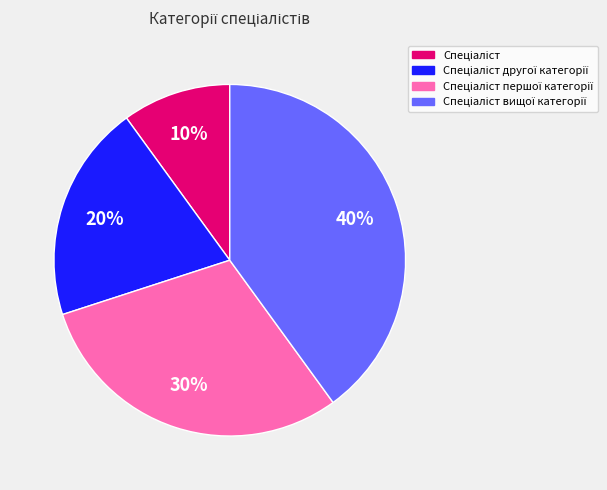

To the nearest percent, what is the difference between the largest and smallest slice percentages?

30%